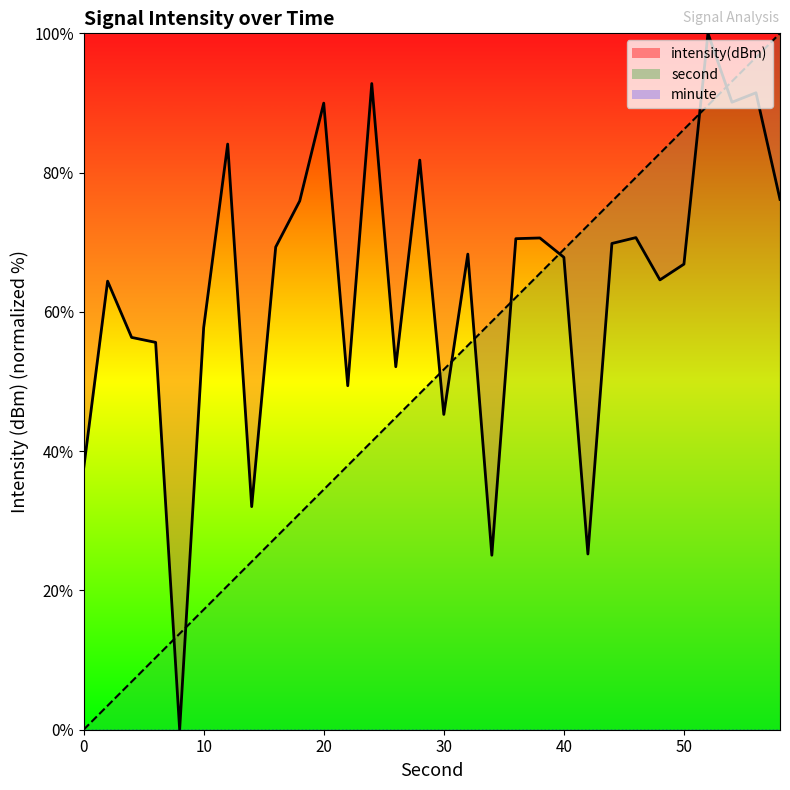

At 0, list the series in order from smallest to largest.

second, intensity(dBm)